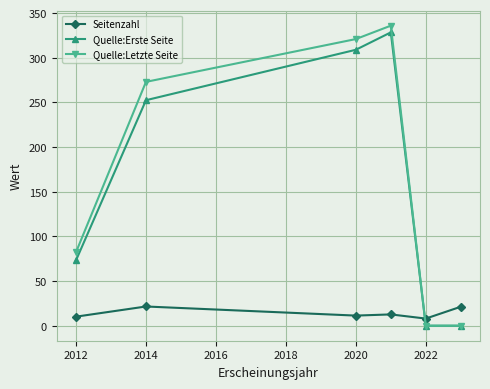

What is the greatest value displayed?

336.0